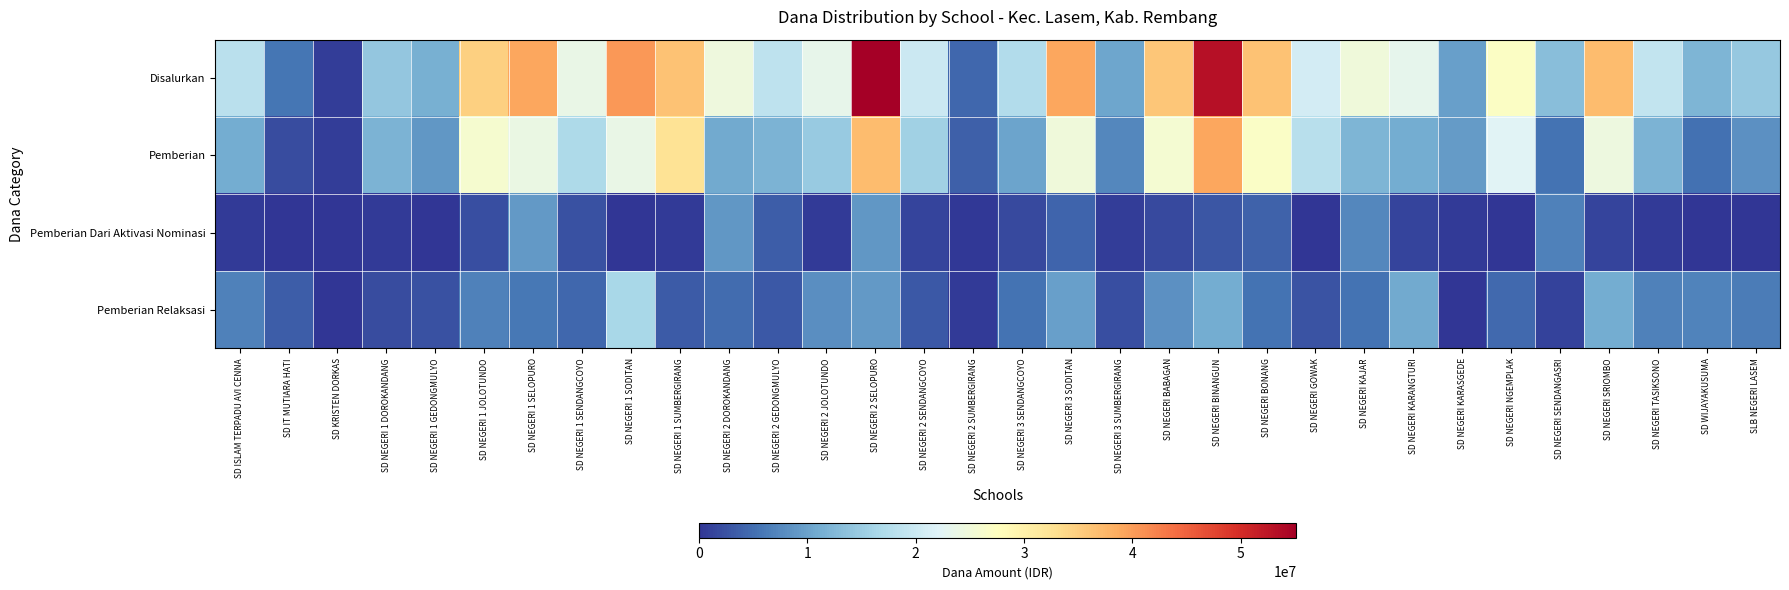

Which label corresponds to the largest value in the chart?

SD NEGERI 2 SELOPURO